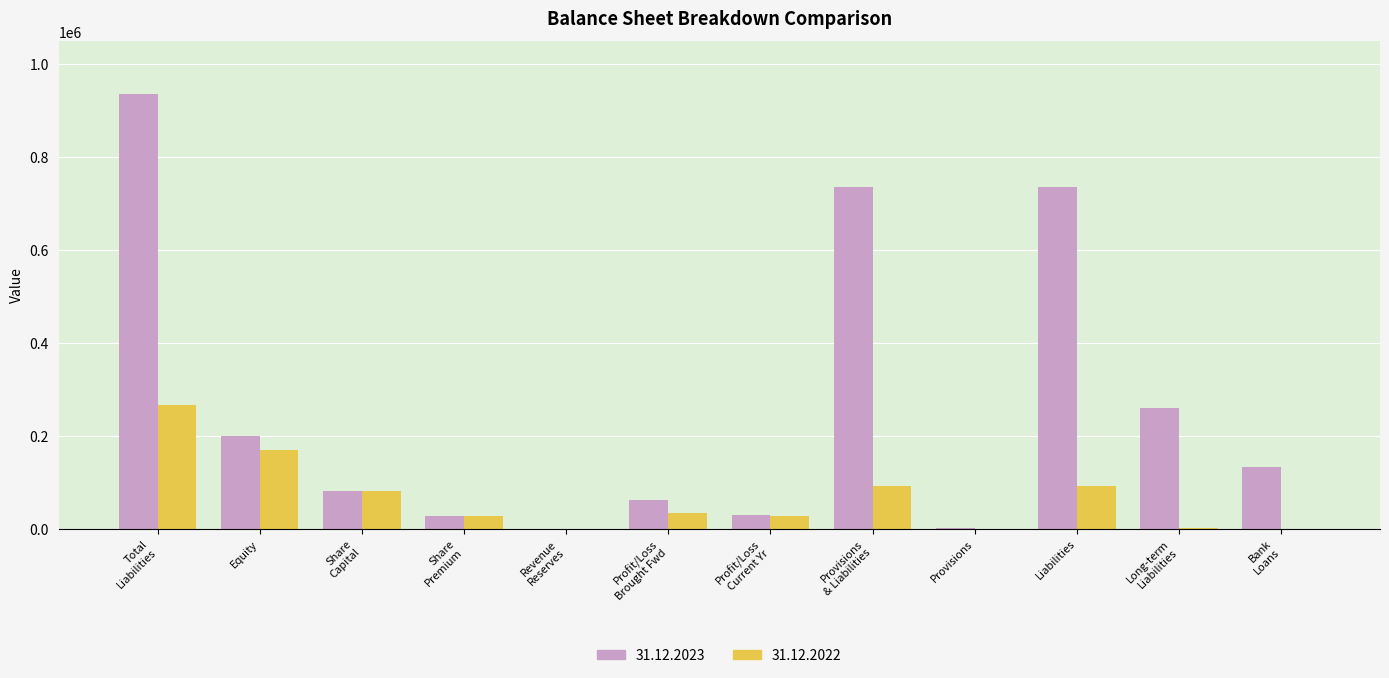

Are the bars horizontal?

No